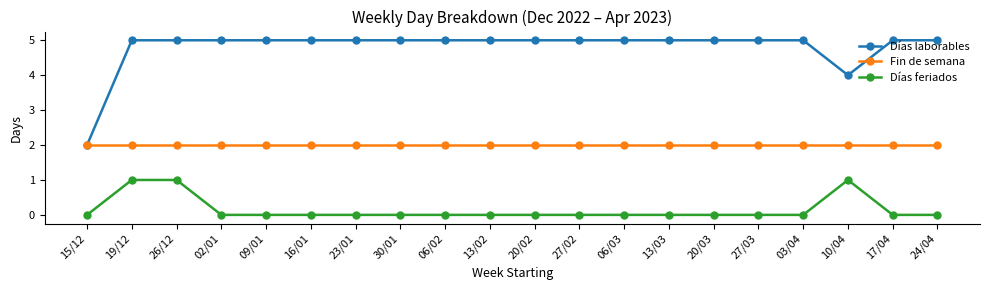

Reading left to right, transcribe all the data shown in this chart.

Días laborables: 15/12=2	19/12=5	26/12=5	02/01=5	09/01=5	16/01=5	23/01=5	30/01=5	06/02=5	13/02=5	20/02=5	27/02=5	06/03=5	13/03=5	20/03=5	27/03=5	03/04=5	10/04=4	17/04=5	24/04=5
Fin de semana: 15/12=2	19/12=2	26/12=2	02/01=2	09/01=2	16/01=2	23/01=2	30/01=2	06/02=2	13/02=2	20/02=2	27/02=2	06/03=2	13/03=2	20/03=2	27/03=2	03/04=2	10/04=2	17/04=2	24/04=2
Días feriados: 15/12=0	19/12=1	26/12=1	02/01=0	09/01=0	16/01=0	23/01=0	30/01=0	06/02=0	13/02=0	20/02=0	27/02=0	06/03=0	13/03=0	20/03=0	27/03=0	03/04=0	10/04=1	17/04=0	24/04=0